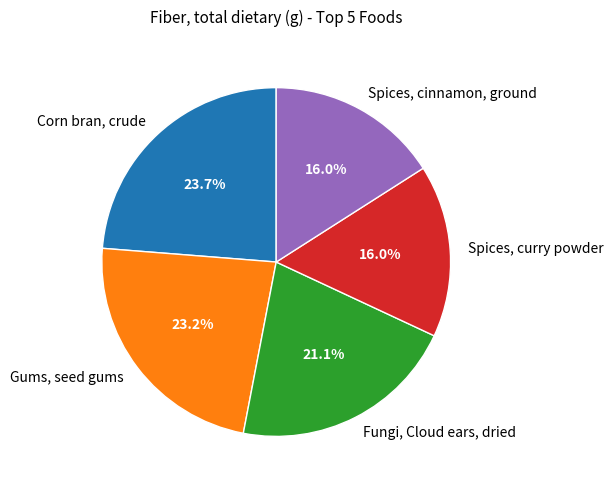

The Corn bran, crude slice represents 15% of the pie. True or false?

False